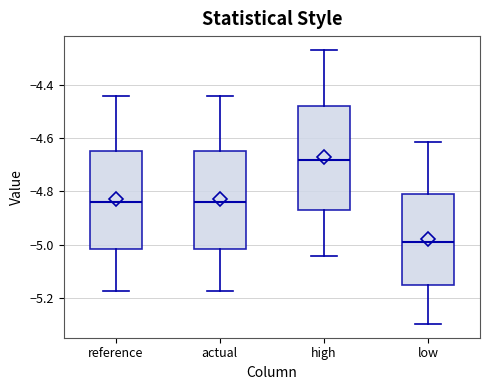

Which box's median line is the lowest?

low